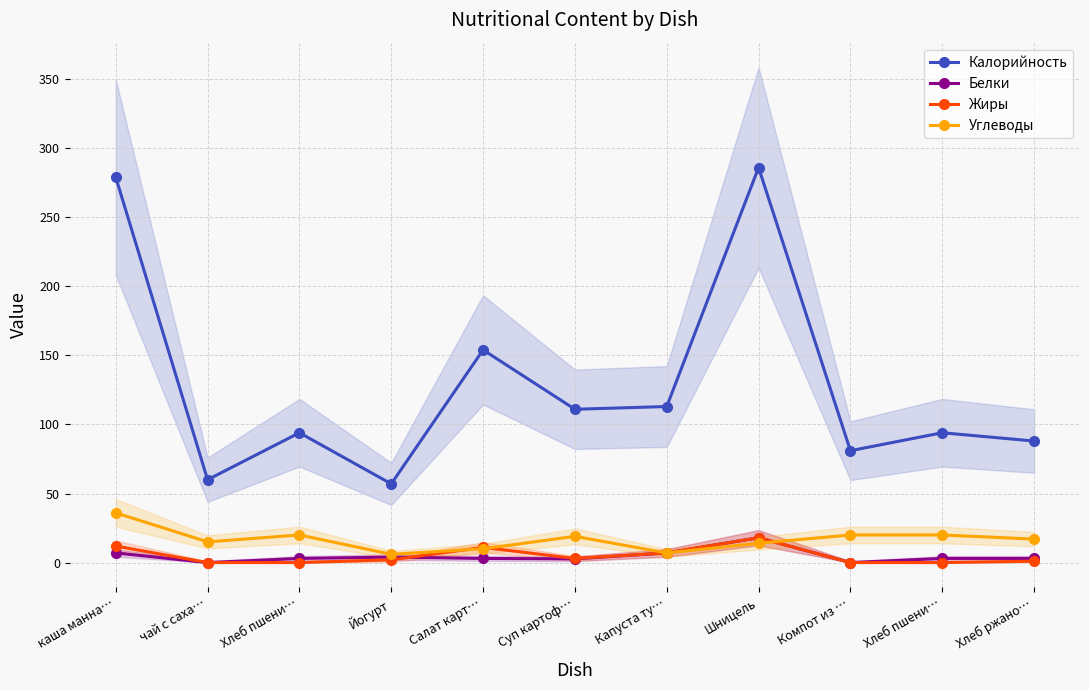

Does the chart display data point markers on the line(s)?

Yes